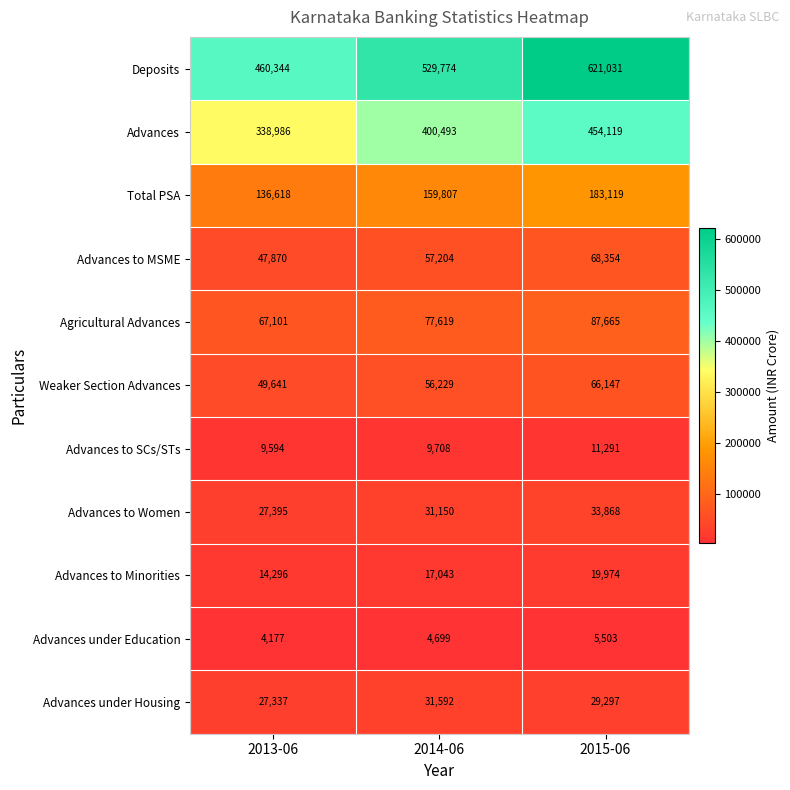

Rank the categories by Total PSA value from highest to lowest.

2015-06, 2014-06, 2013-06